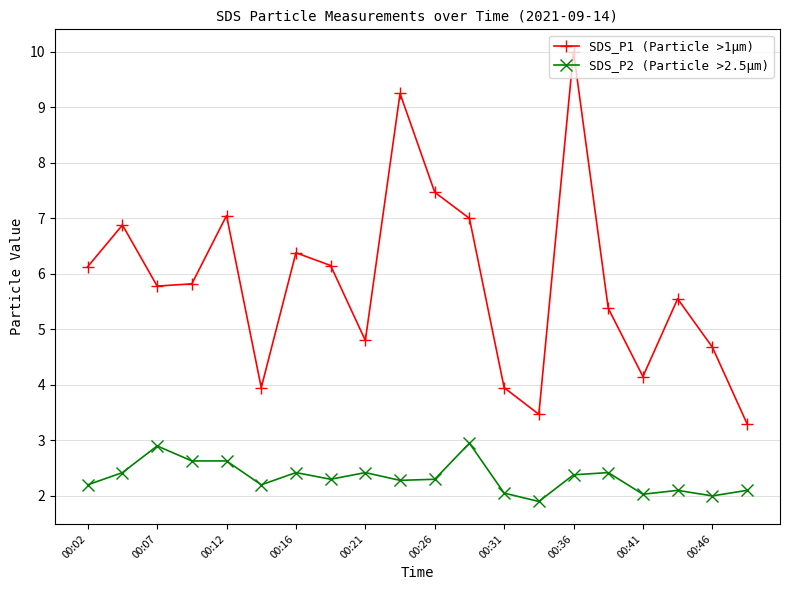

True or false: SDS_P1 (Particle >1µm) and SDS_P2 (Particle >2.5µm) cross at least once.

False